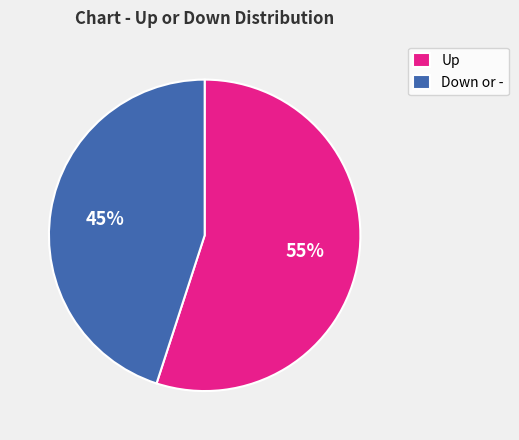

Approximately how many times larger is the value at Up compared to Down or -?

1.2